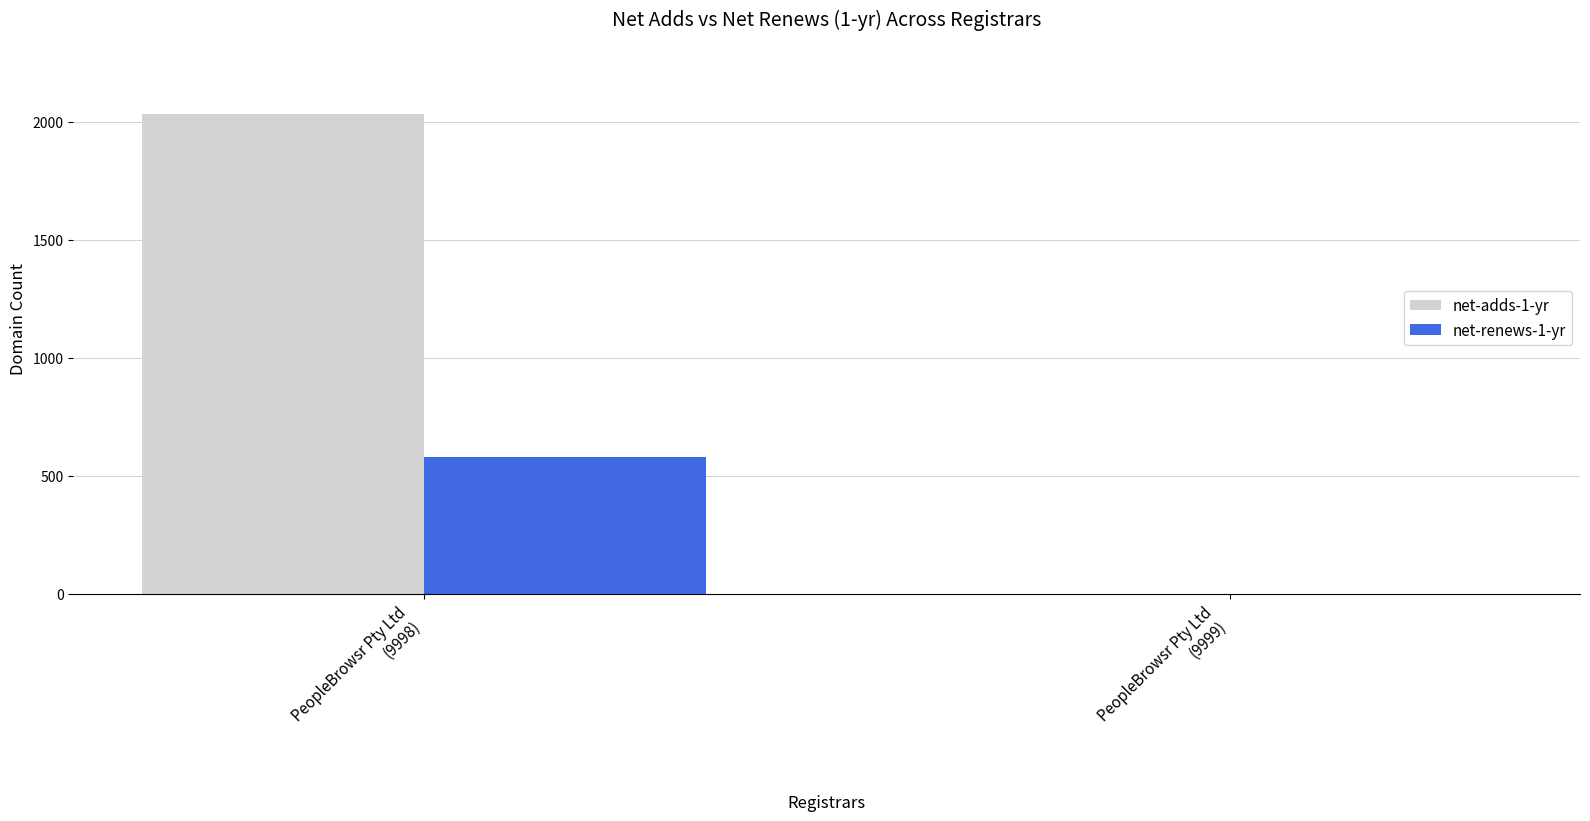

Reading left to right, transcribe all the data shown in this chart.

net-adds-1-yr: 2034	0
net-renews-1-yr: 583	0